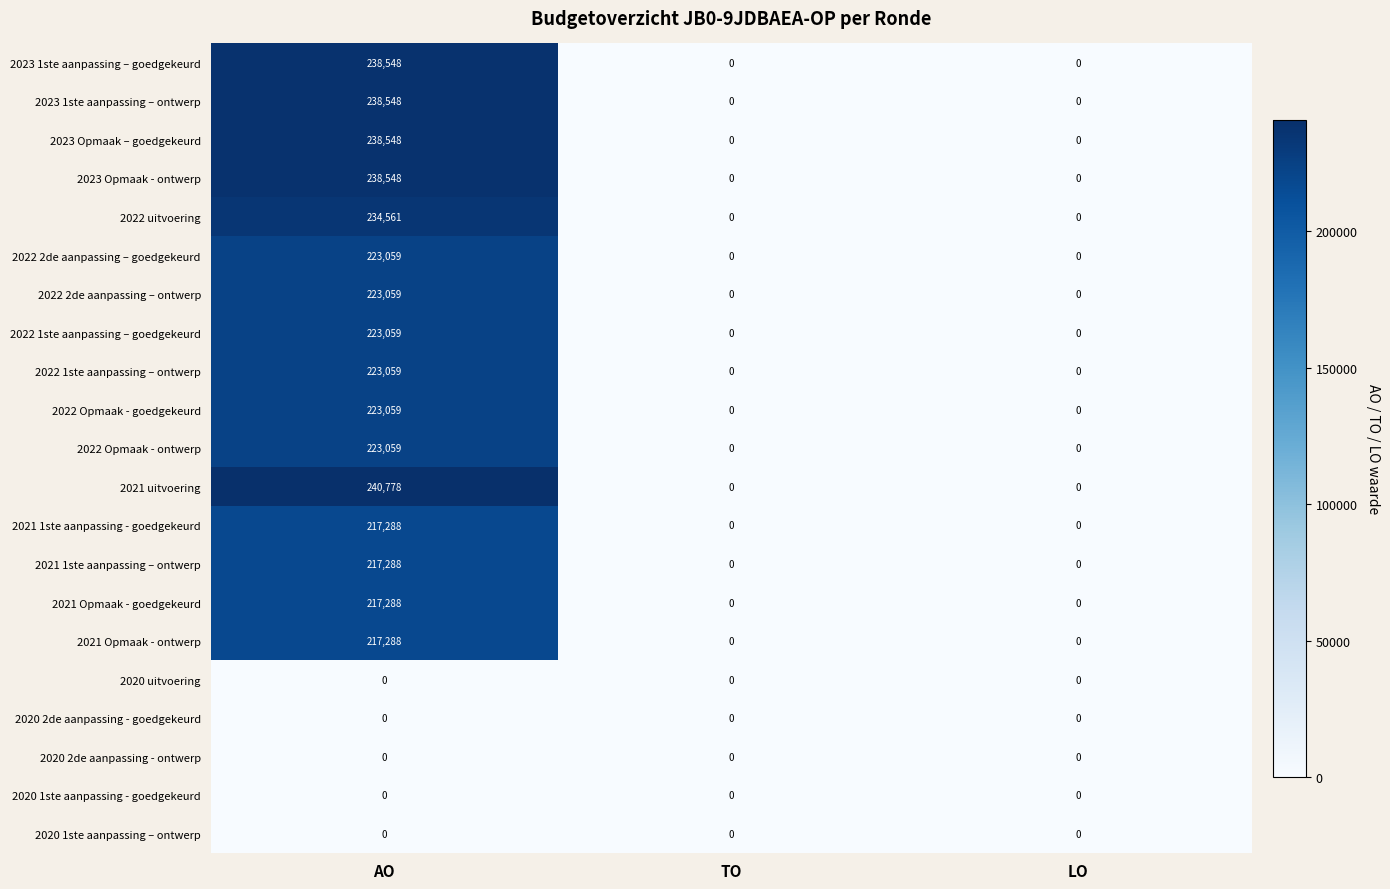

At how many categories does at least one series exceed 184109?

1